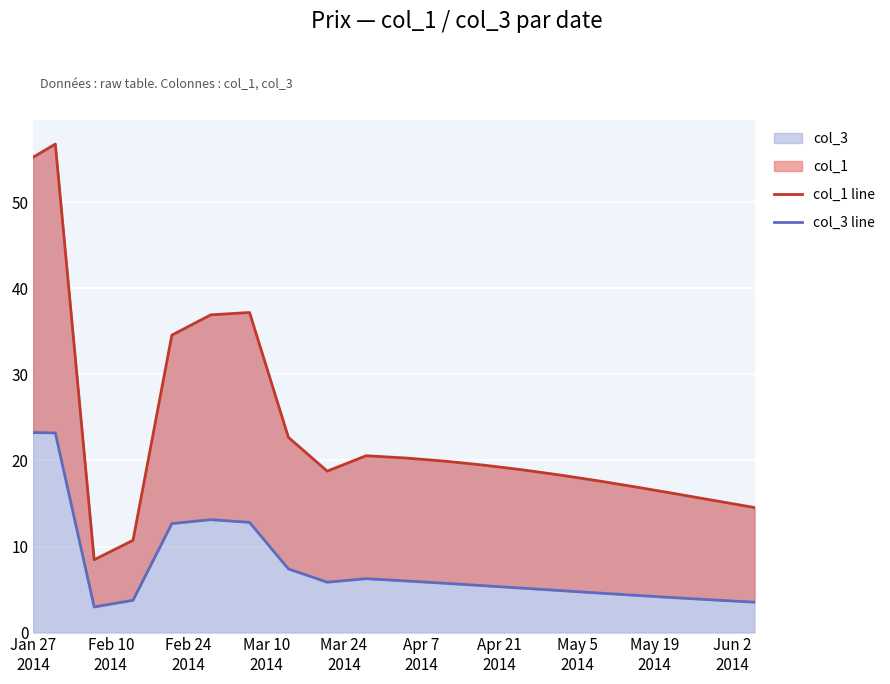

What is the average value of the col_1 line series?

24.0